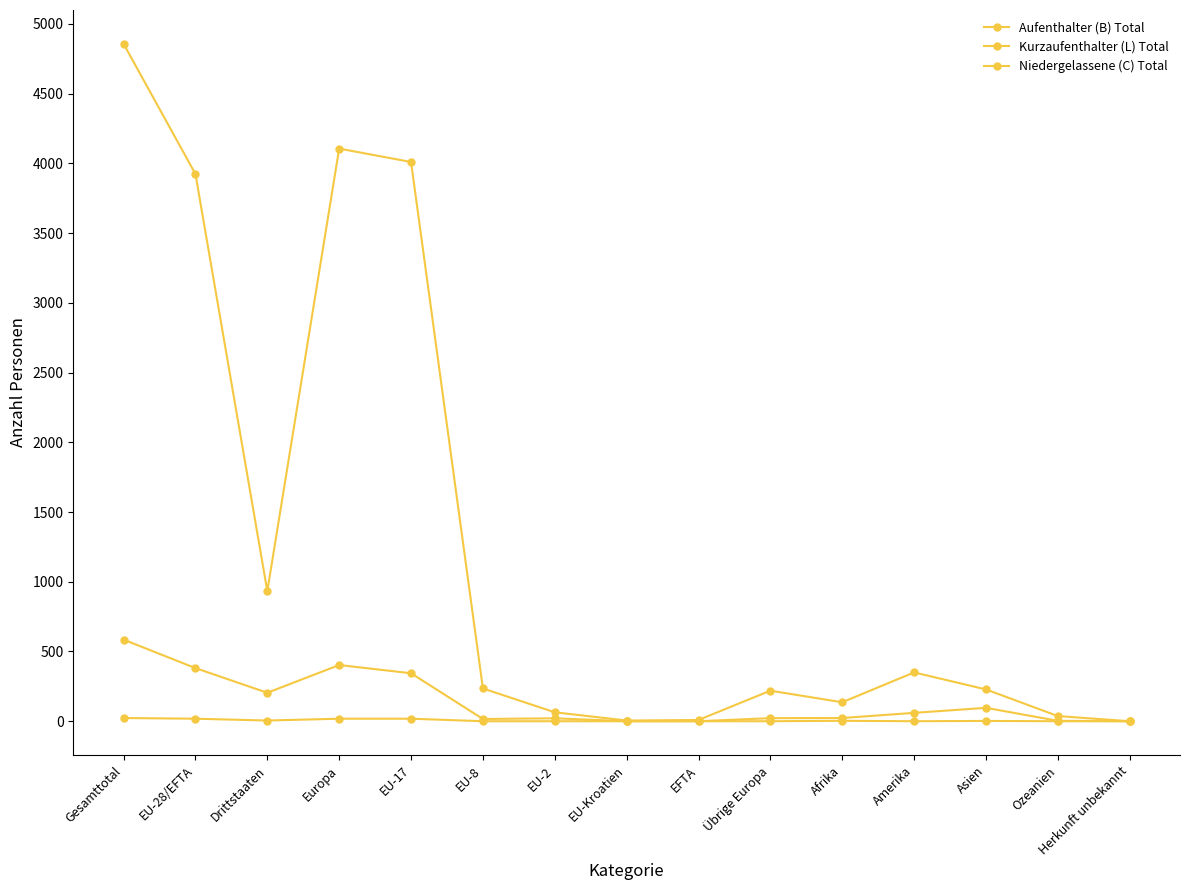

Reading right to left, what are all the values shown in this chart?

Aufenthalter (B) Total: Herkunft unbekannt=0	Ozeanien=37	Asien=228	Amerika=350	Afrika=136	Übrige Europa=219	EFTA=9	EU-Kroatien=5	EU-2=64	EU-8=235	EU-17=4010	Europa=4106	Drittstaaten=933	EU-28/EFTA=3924	Gesamttotal=4857
Kurzaufenthalter (L) Total: Herkunft unbekannt=0	Ozeanien=3	Asien=96	Amerika=60	Afrika=23	Übrige Europa=22	EFTA=0	EU-Kroatien=0	EU-2=21	EU-8=16	EU-17=344	Europa=403	Drittstaaten=204	EU-28/EFTA=381	Gesamttotal=585
Niedergelassene (C) Total: Herkunft unbekannt=0	Ozeanien=0	Asien=2	Amerika=0	Afrika=3	Übrige Europa=0	EFTA=0	EU-Kroatien=0	EU-2=0	EU-8=0	EU-17=18	Europa=18	Drittstaaten=5	EU-28/EFTA=18	Gesamttotal=23